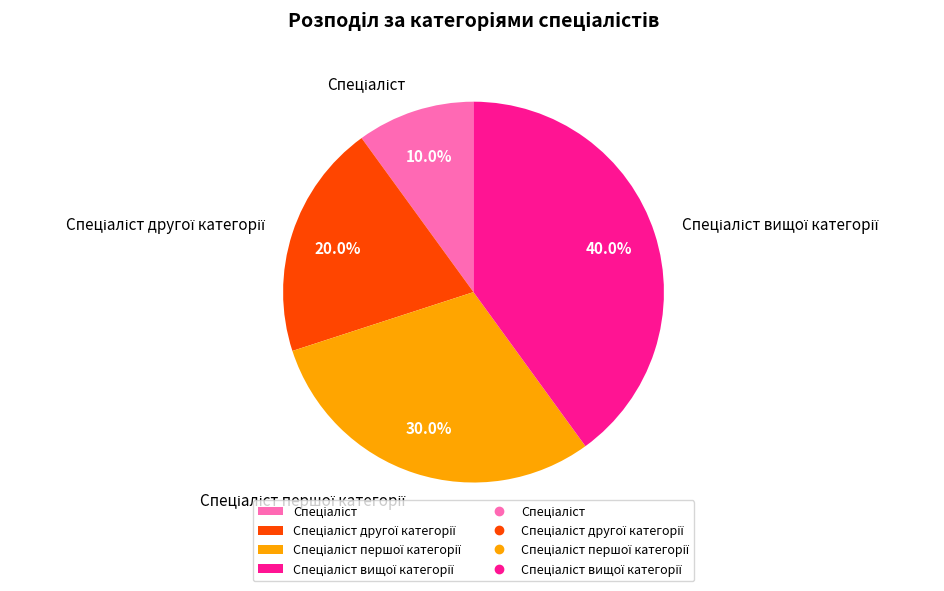

Is there any slice that represents more than half of the pie?

No